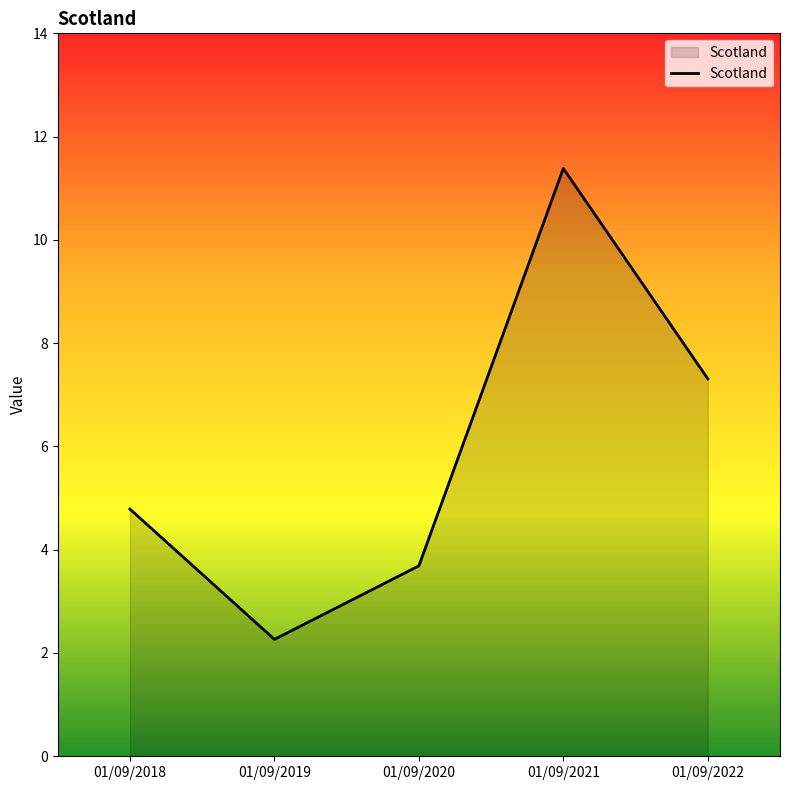

What is the sum of the values at 01/09/2018 and 01/09/2022?

12.1